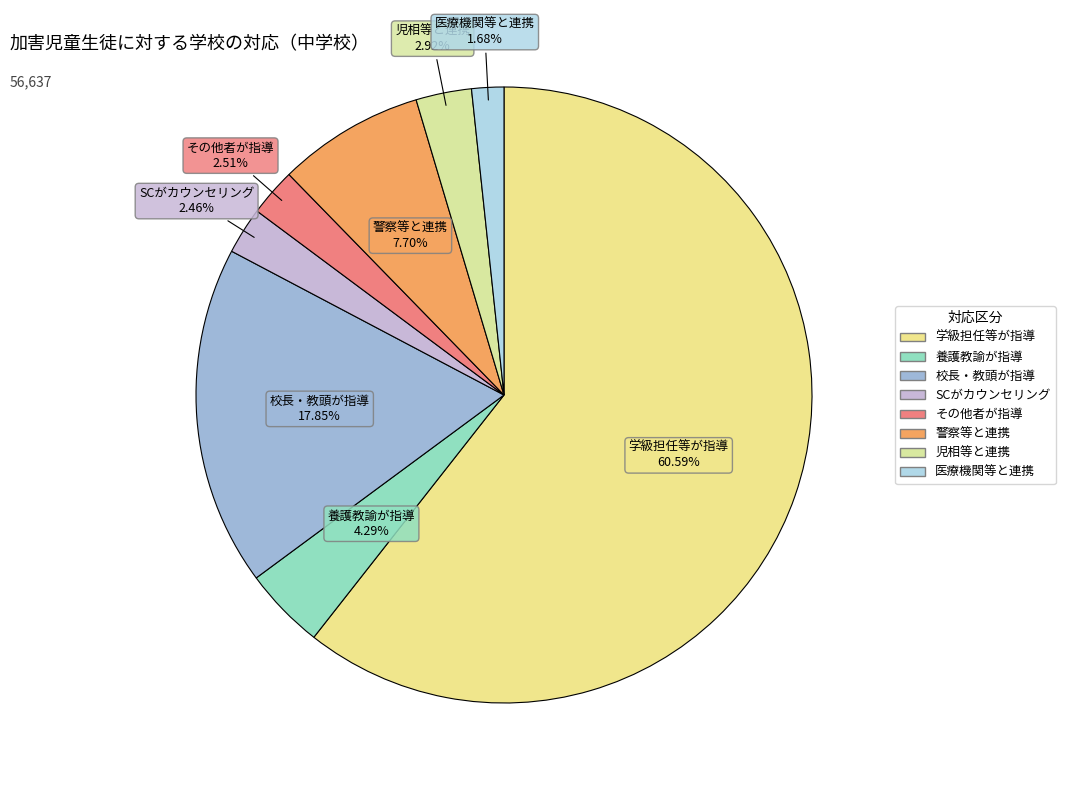

How many slices are in this pie chart?

8